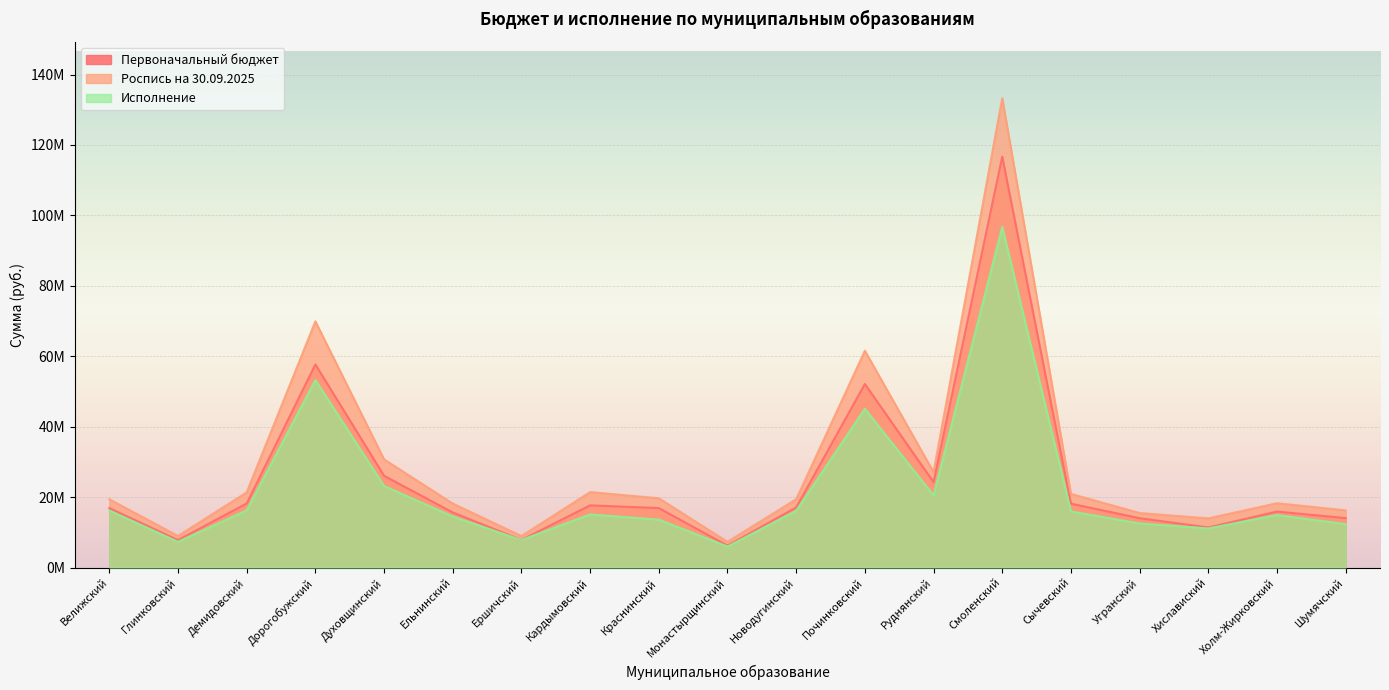

The value of Первоначальный бюджет at Шумячский is 9558092. True or false?

False